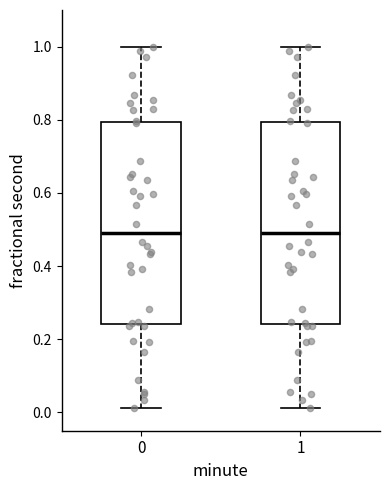

Reading left to right, read every box against the y-axis: the position of its median line, the range the box covers, and the ends of its whiskers. The values are not printed on the chart, so give them approximately, as read against the axis.

0: median 0.50, box 0.24 to 0.80, whiskers 0.02 to 1.00
1: median 0.50, box 0.24 to 0.80, whiskers 0.02 to 1.00